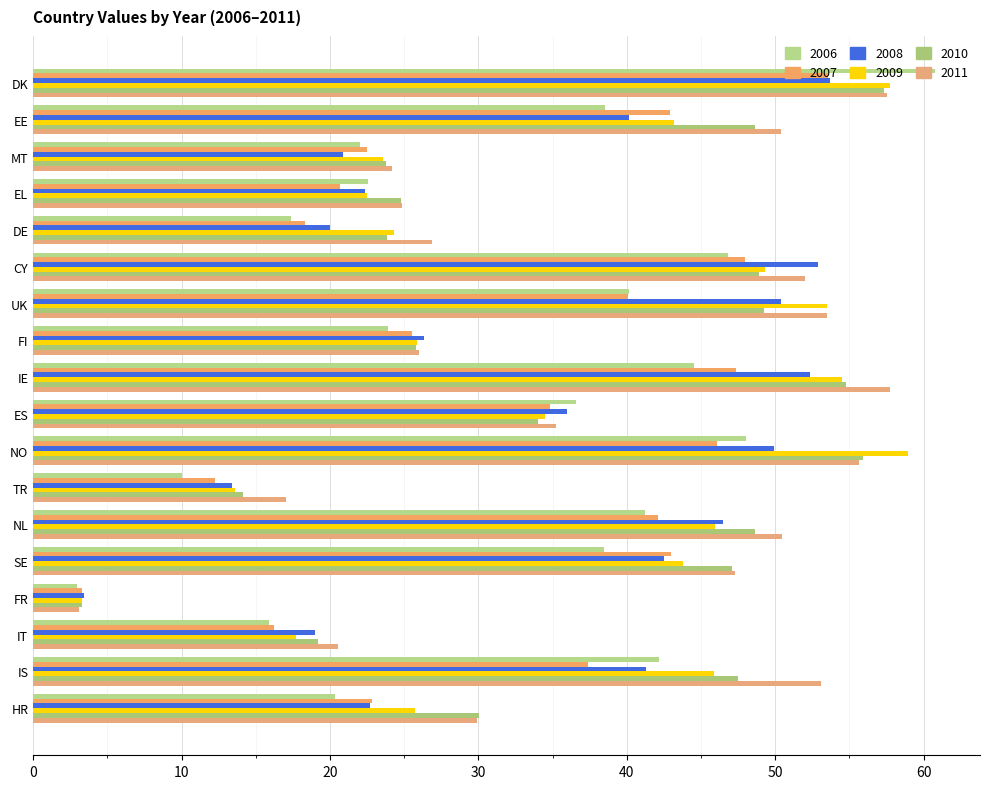

Is the value of 2006 at UK greater than the value of 2008 at IE?

No